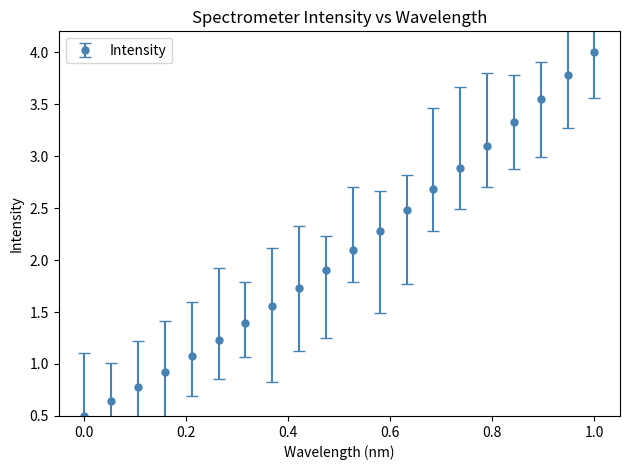

True or false: there are more than 1 points higher than both neighbors.

False